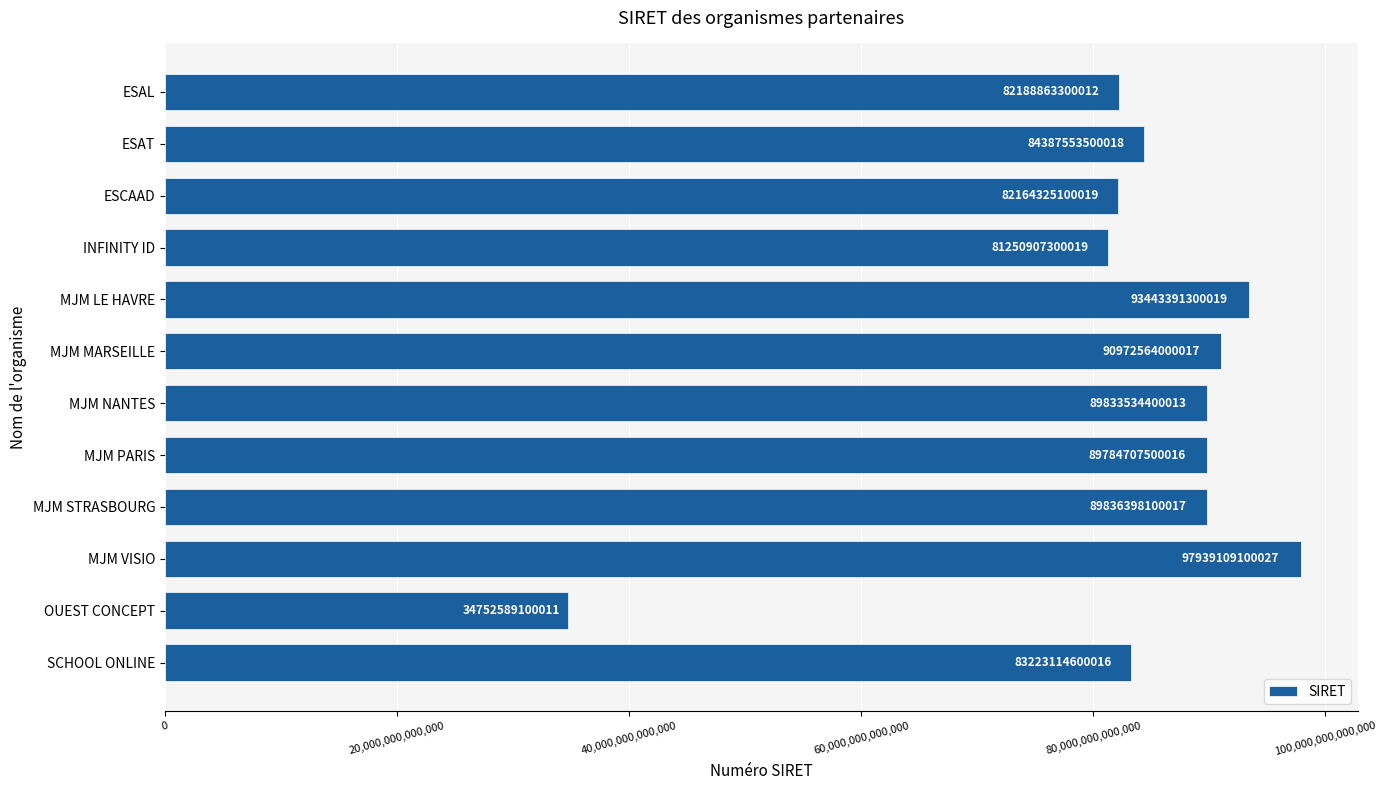

What is the label of the 3rd bar from the top?

ESCAAD